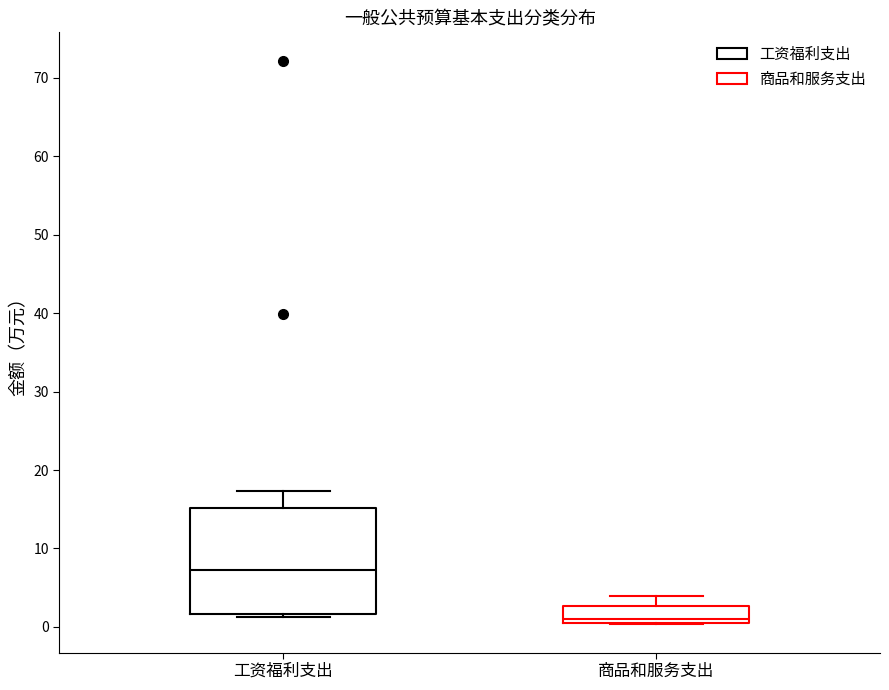

Reading left to right, transcribe this box plot: for each box, give where its median line is, the range the box spans, and where its two whiskers end, as read against the y-axis. The values are not printed on the chart, so give them approximately, as read against the axis.

工资福利支出: median 7, box 2 to 15, whiskers 1 to 17
商品和服务支出: median 1 (just above the box's lower edge), box 1 to 3, whiskers 0 to 4